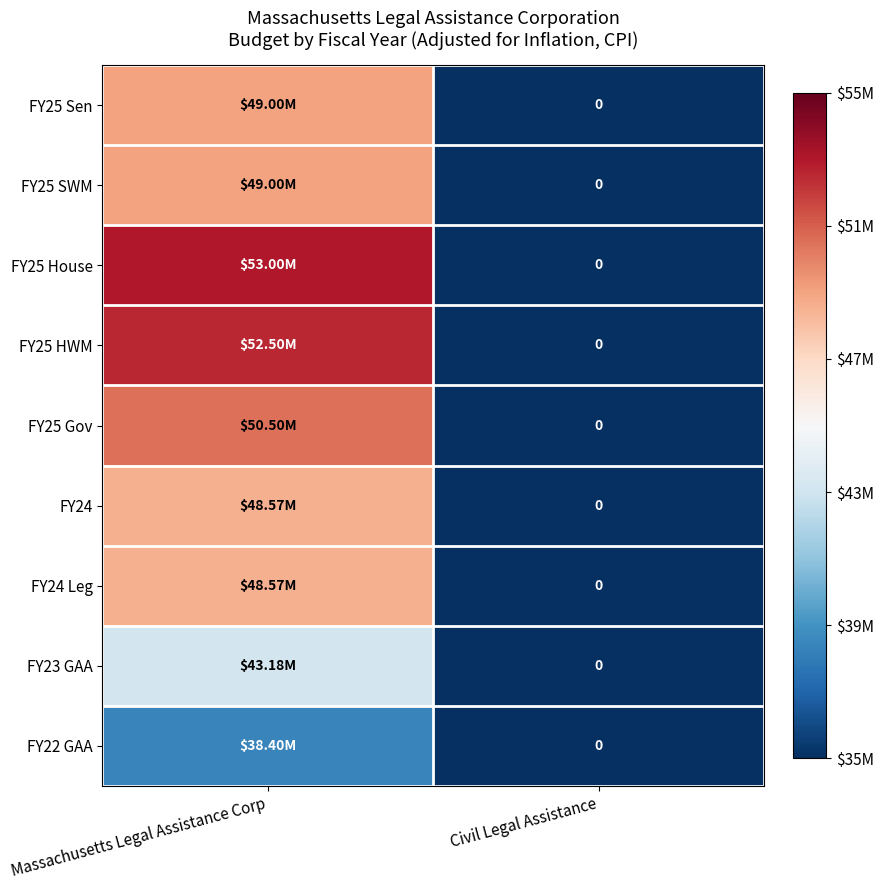

What value does the FY25 HWM series have at Massachusetts Legal Assistance Corp, to the nearest 10?

52500000